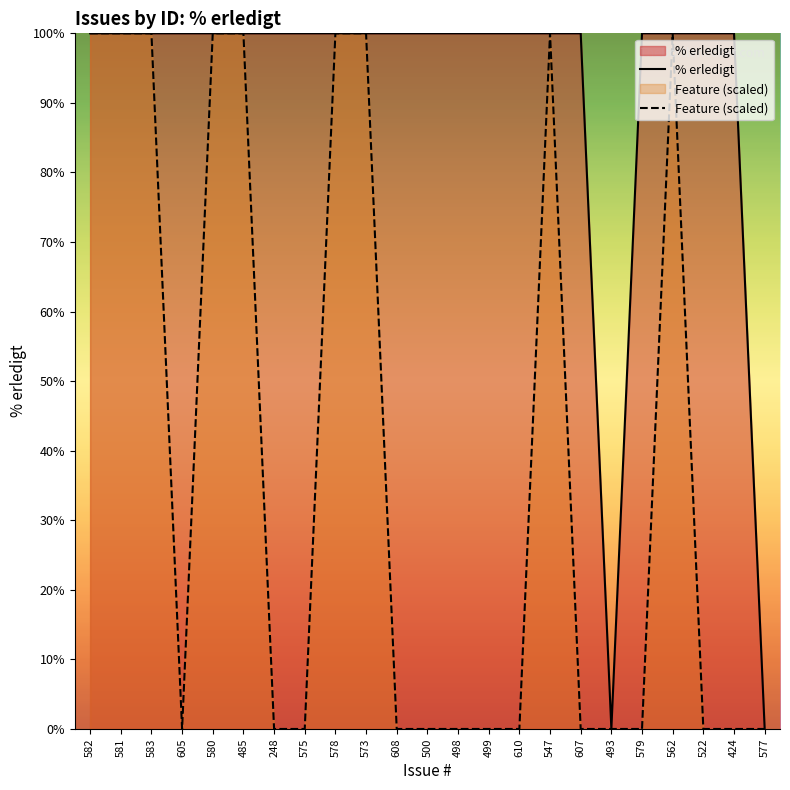

Reading left to right, what are all the values shown in this chart?

% erledigt: 100	100	100	100	100	100	100	100	100	100	100	100	100	100	100	100	100	0	100	100	100	100	0
Feature (scaled): 100	100	100	0	100	100	0	0	100	100	0	0	0	0	0	100	0	0	0	100	0	0	0